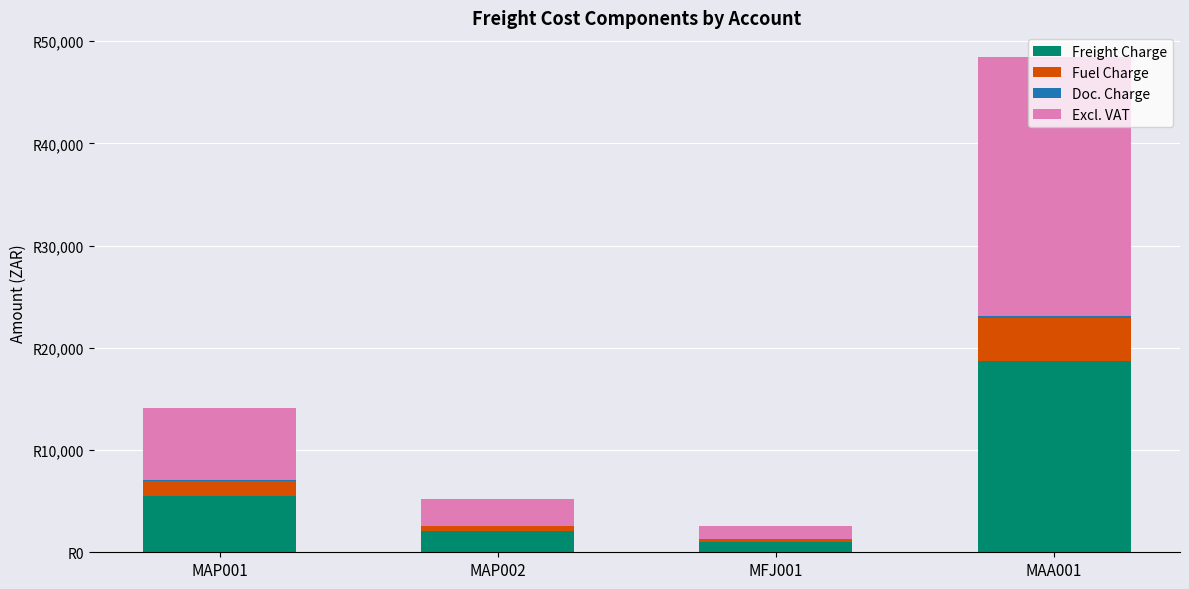

What is the sum of the Fuel Charge values at MAA001 and MAP002?

4713.0